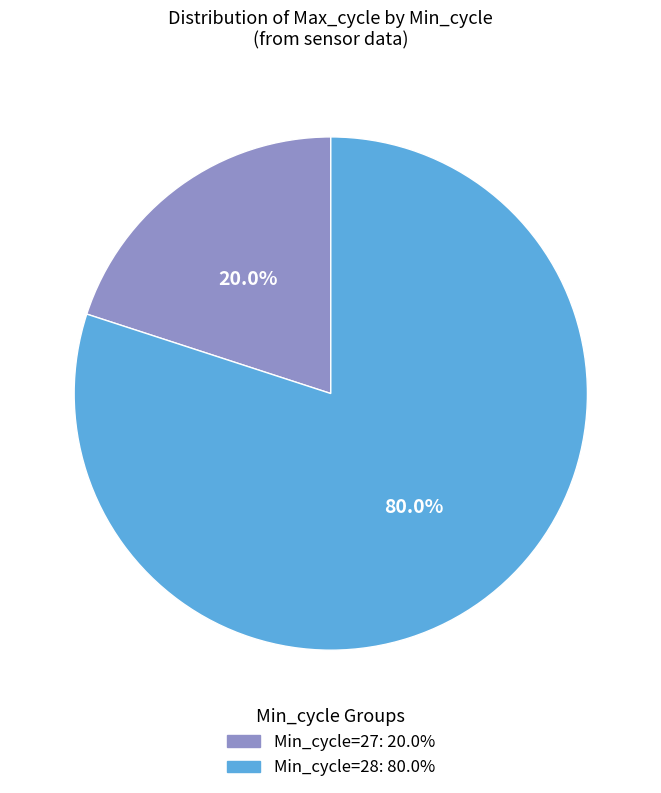

Is there any slice that represents more than half of the pie?

Yes